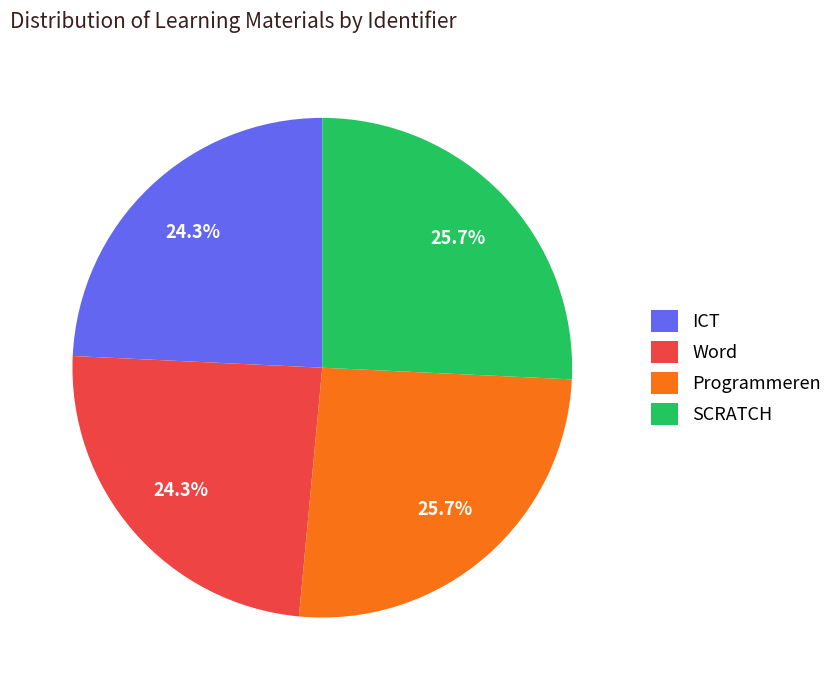

Combined, do Word and ICT account for over 50%?

No